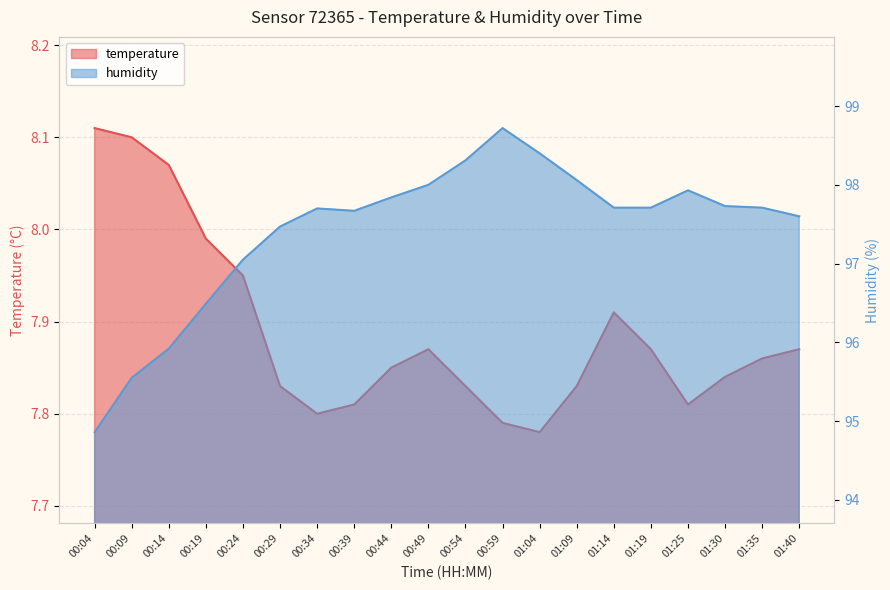

What is the sum of the humidity values at 01:30 and 01:14?

195.4